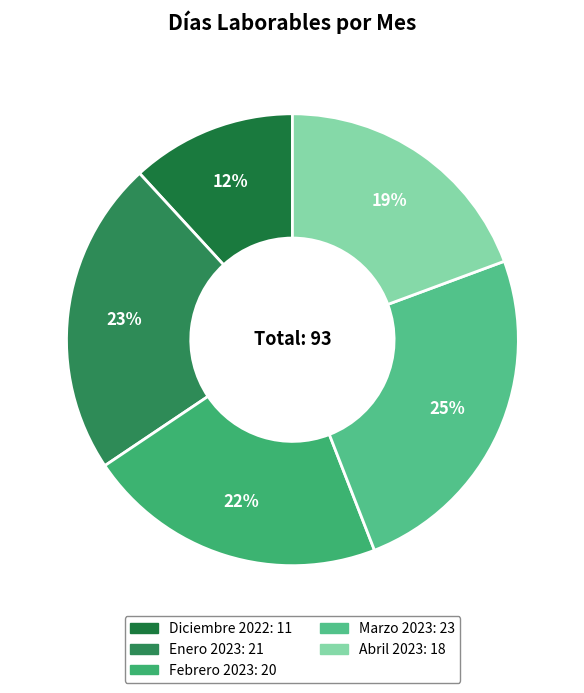

To the nearest percent, what is the combined percentage of Abril 2023 and Febrero 2023?

41%